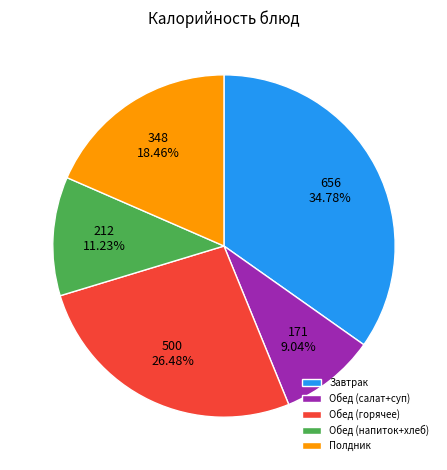

Which slice is the smallest?

Обед (салат+суп)